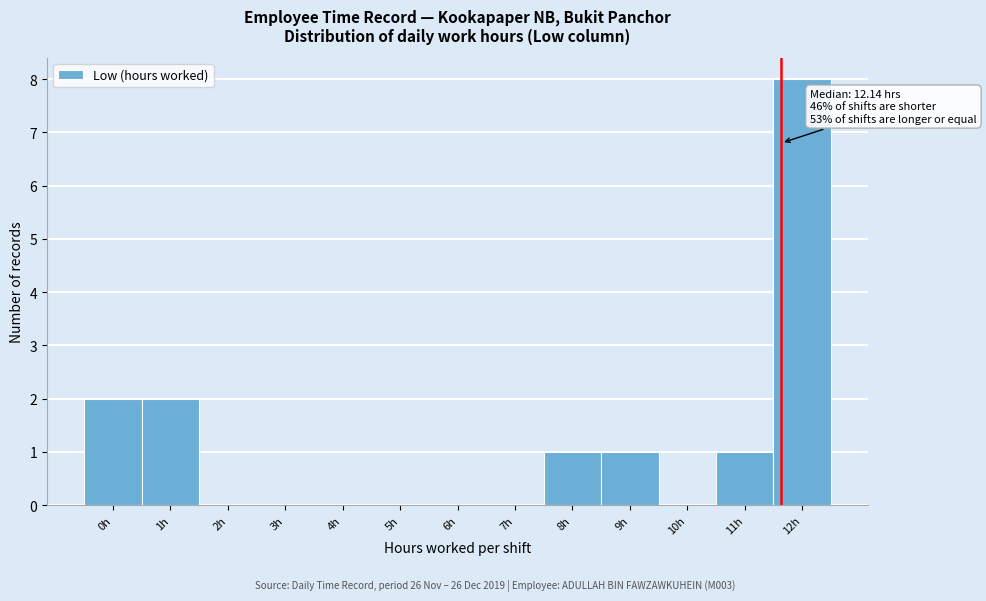

Reading left to right, extract all data points from this chart.

0h=2	1h=2	2h=0	3h=0	4h=0	5h=0	6h=0	7h=0	8h=1	9h=1	10h=0	11h=1	12h=8